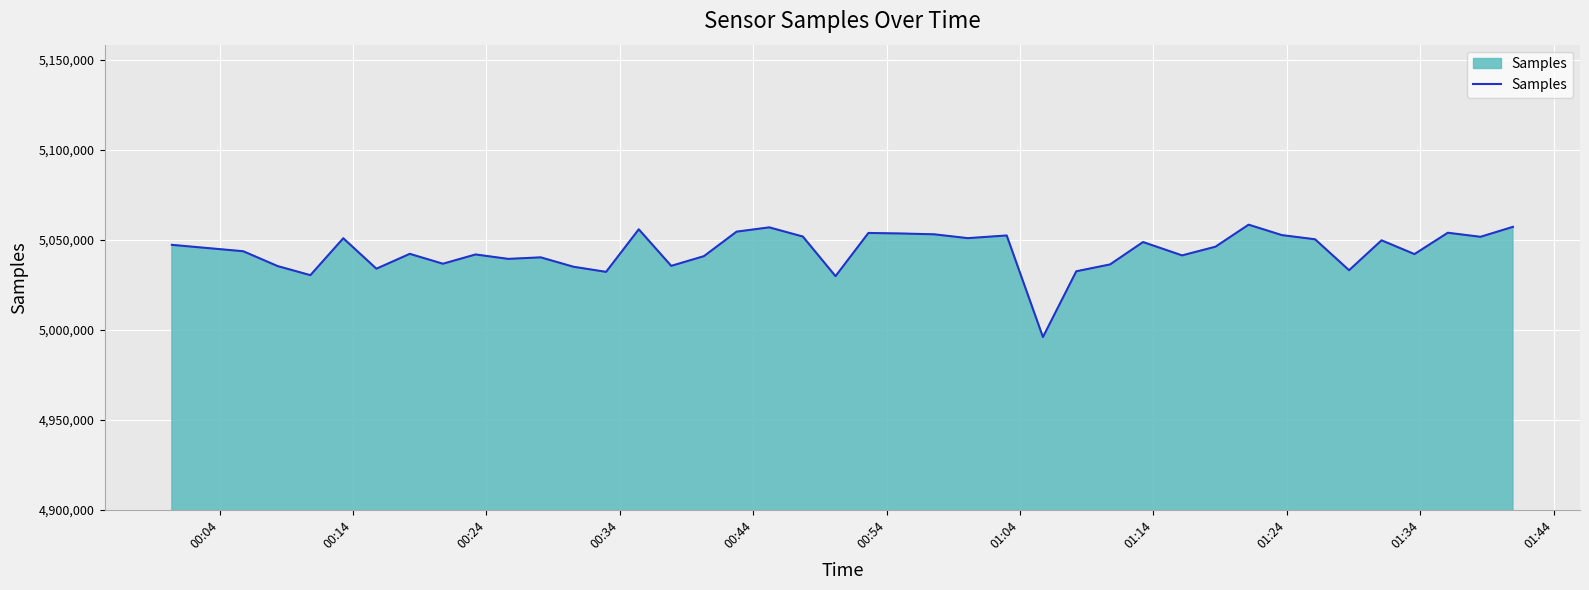

What is the greatest value displayed?

5058396